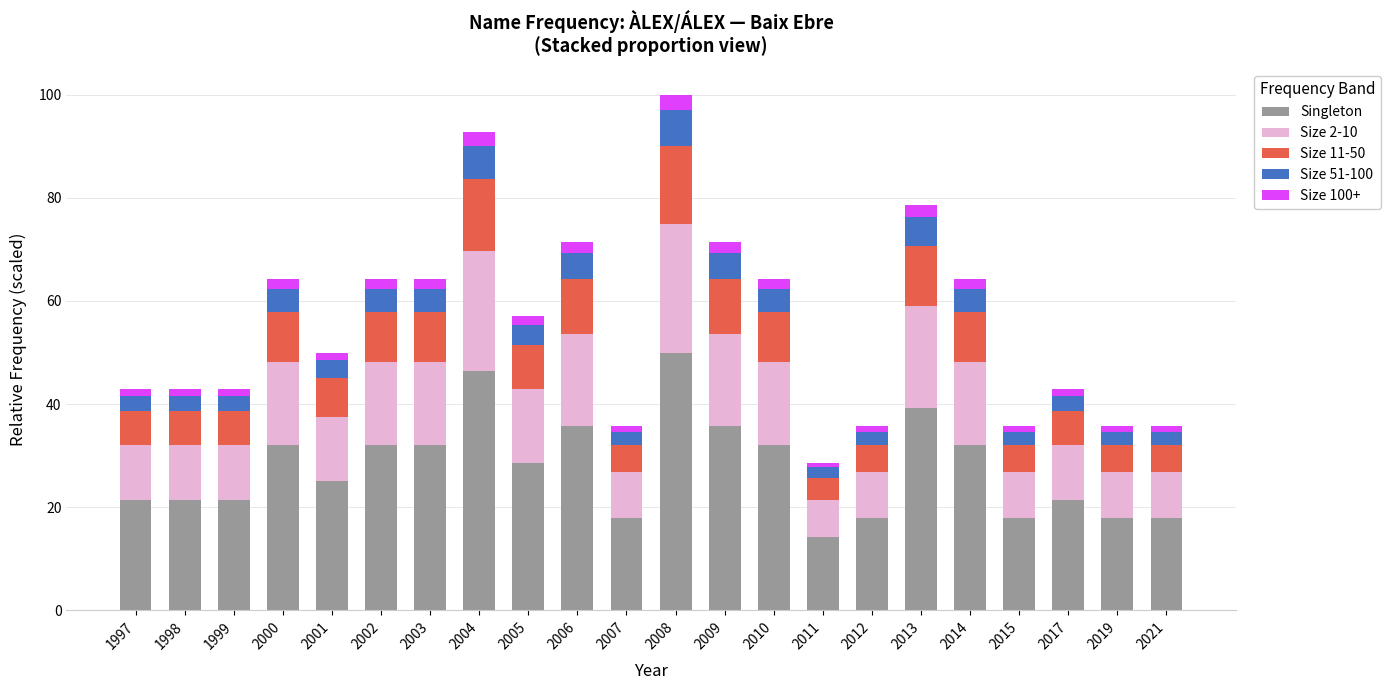

Which category has the highest value in the Singleton series?

2008